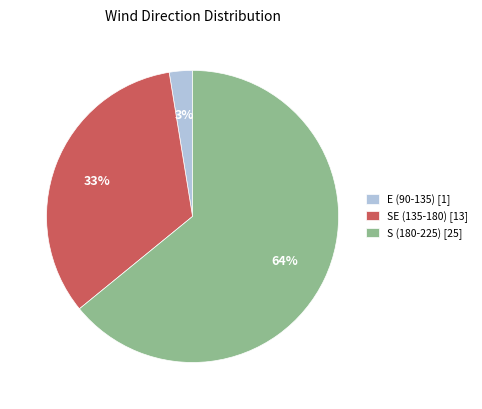

To the nearest percent, what is the combined percentage of S (180-225) [25] and E (90-135) [1]?

67%